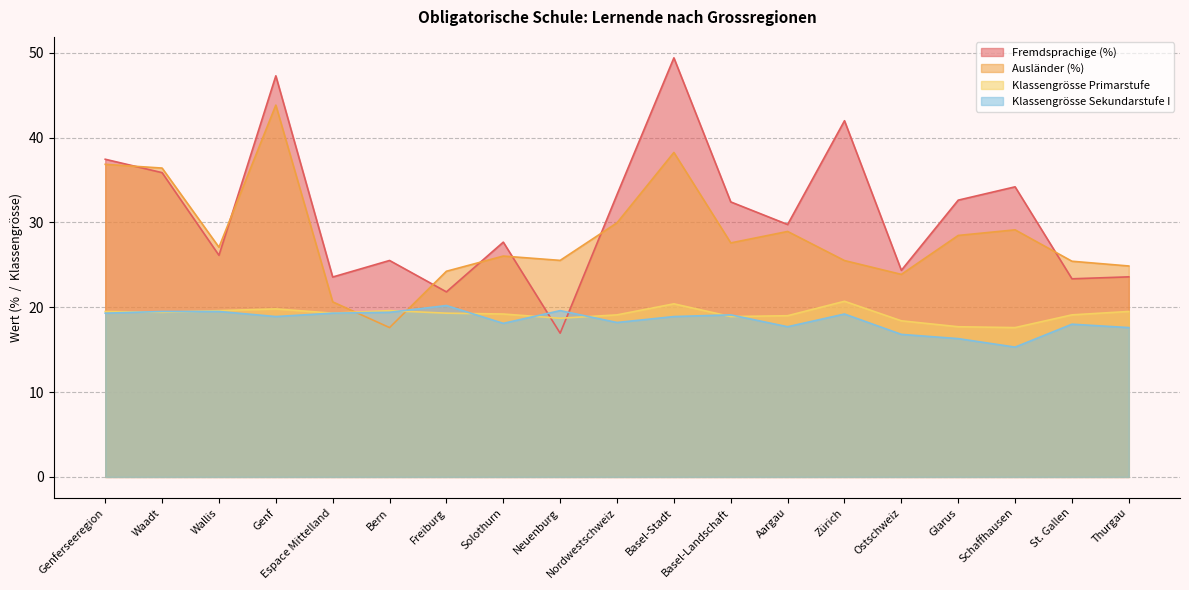

How many interior local peaks does the Fremdsprachige (%) series have?

6